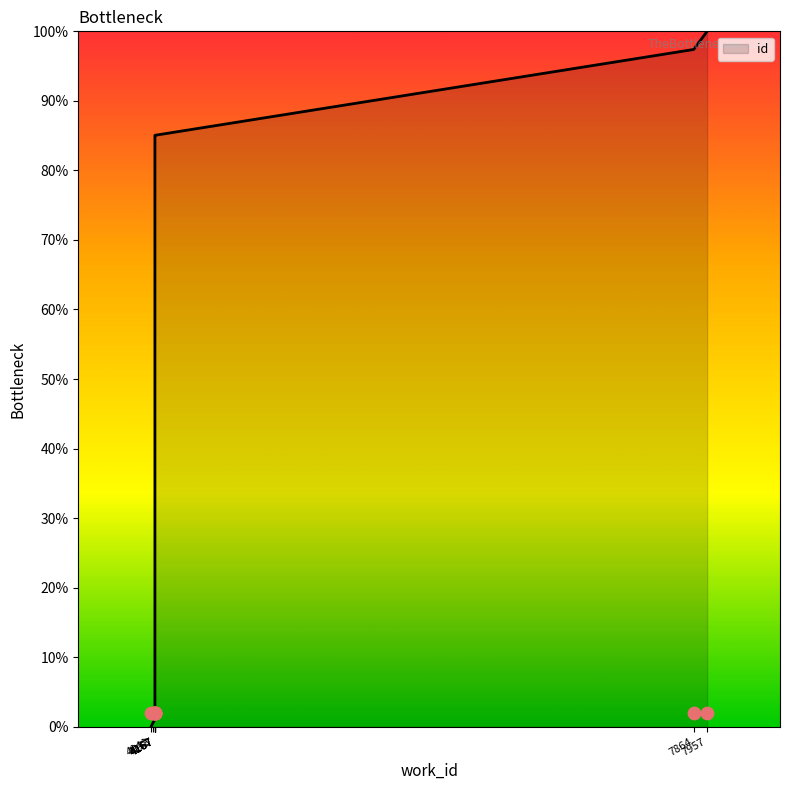

Between 4167 and 4141, which is larger?

4167